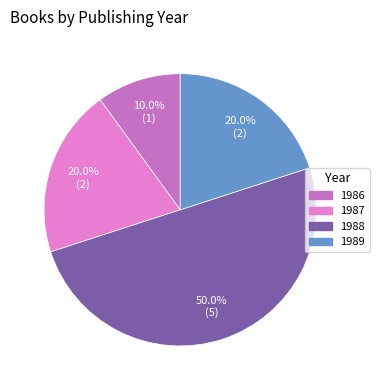

Which slice is the largest?

1988